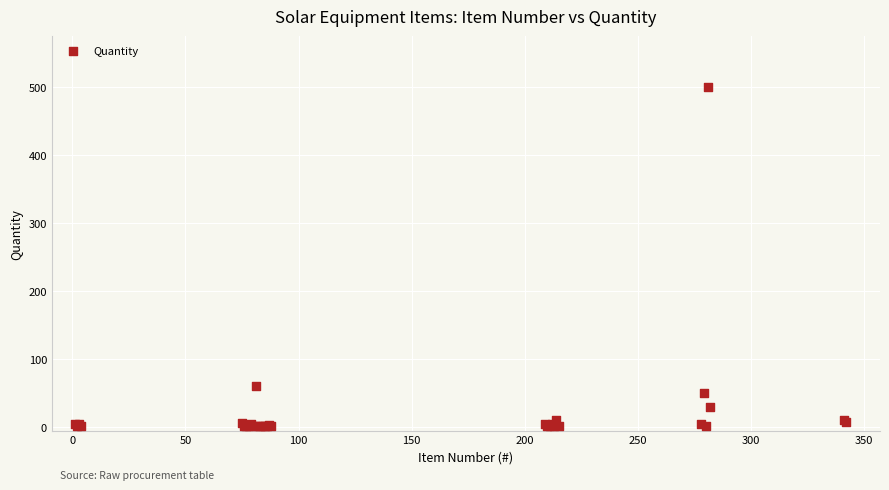

What Y value in the scatter plot is closest to 250?

60